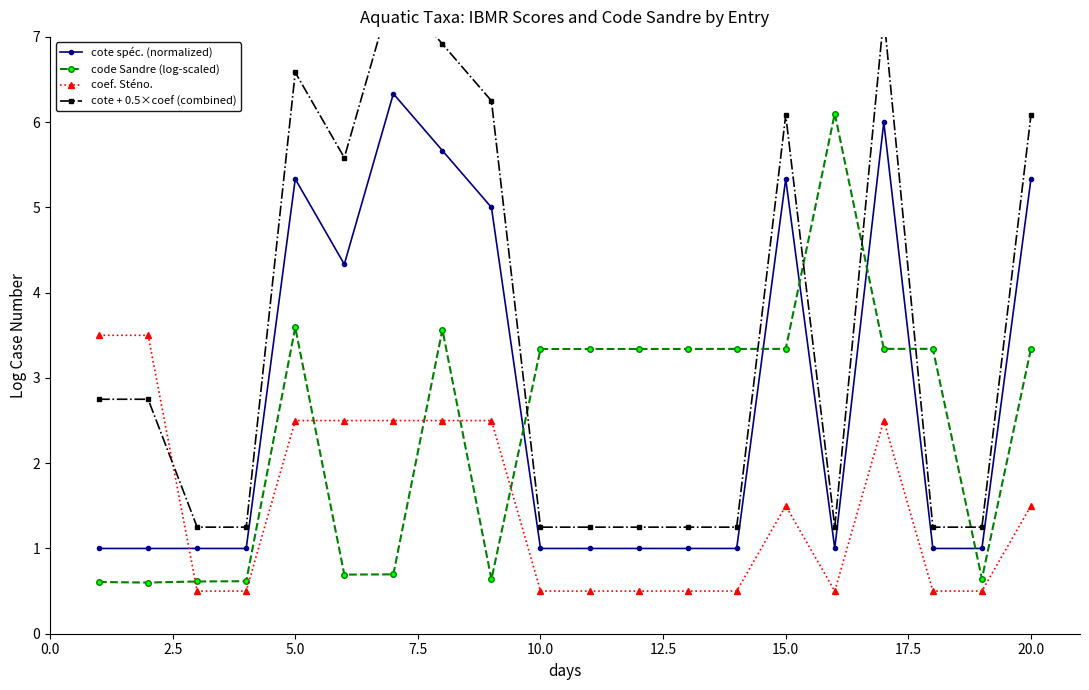

What is the maximum value shown in the chart?

7.6